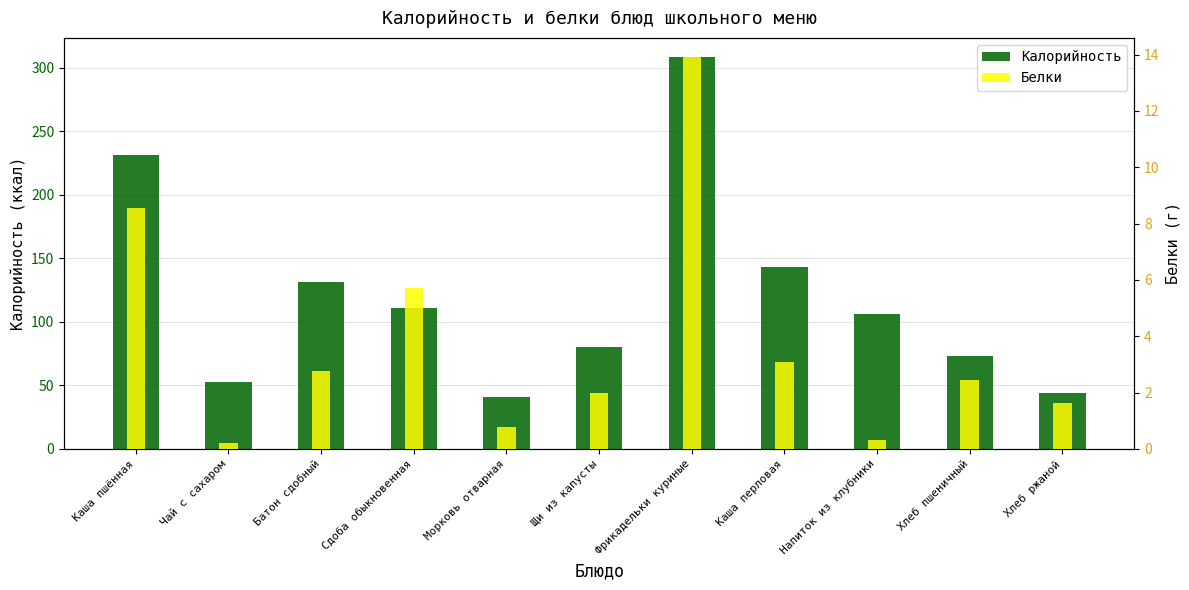

Is it true that Калорийность equals 157.1 at Напиток из клубники?

False